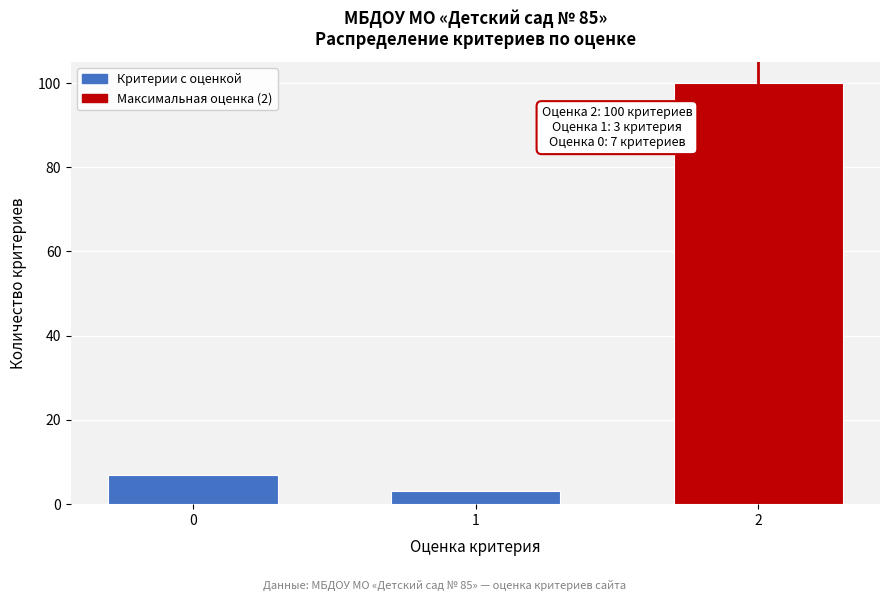

Reading left to right, what are all the values shown in this chart?

7	3	100